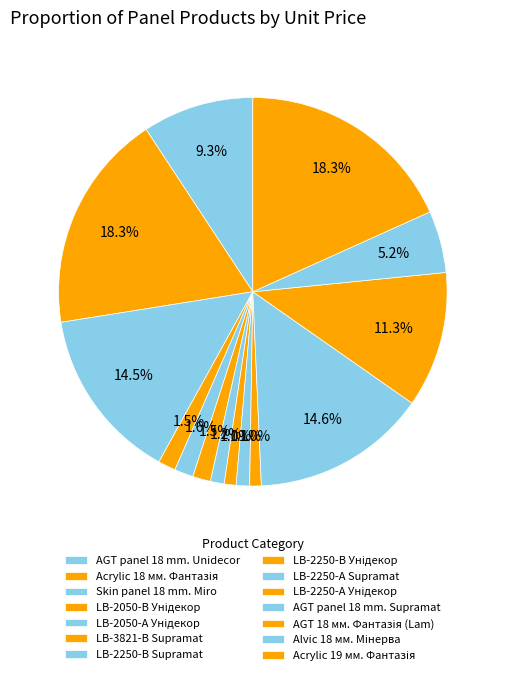

To the nearest percent, what is the difference between the LB-2250-А Supramat and AGT panel 18 mm. Supramat slice percentages?

13%